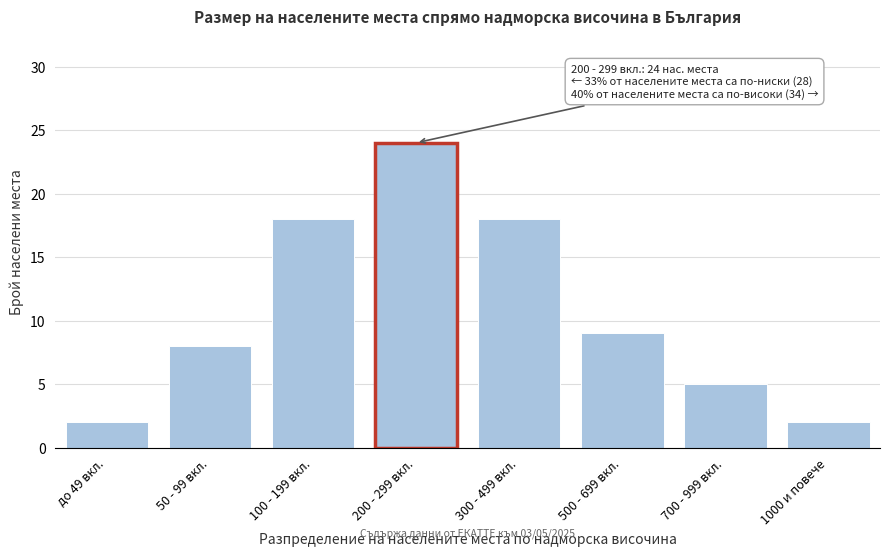

Reading left to right, what are all the values shown in this chart?

2	8	18	24	18	9	5	2